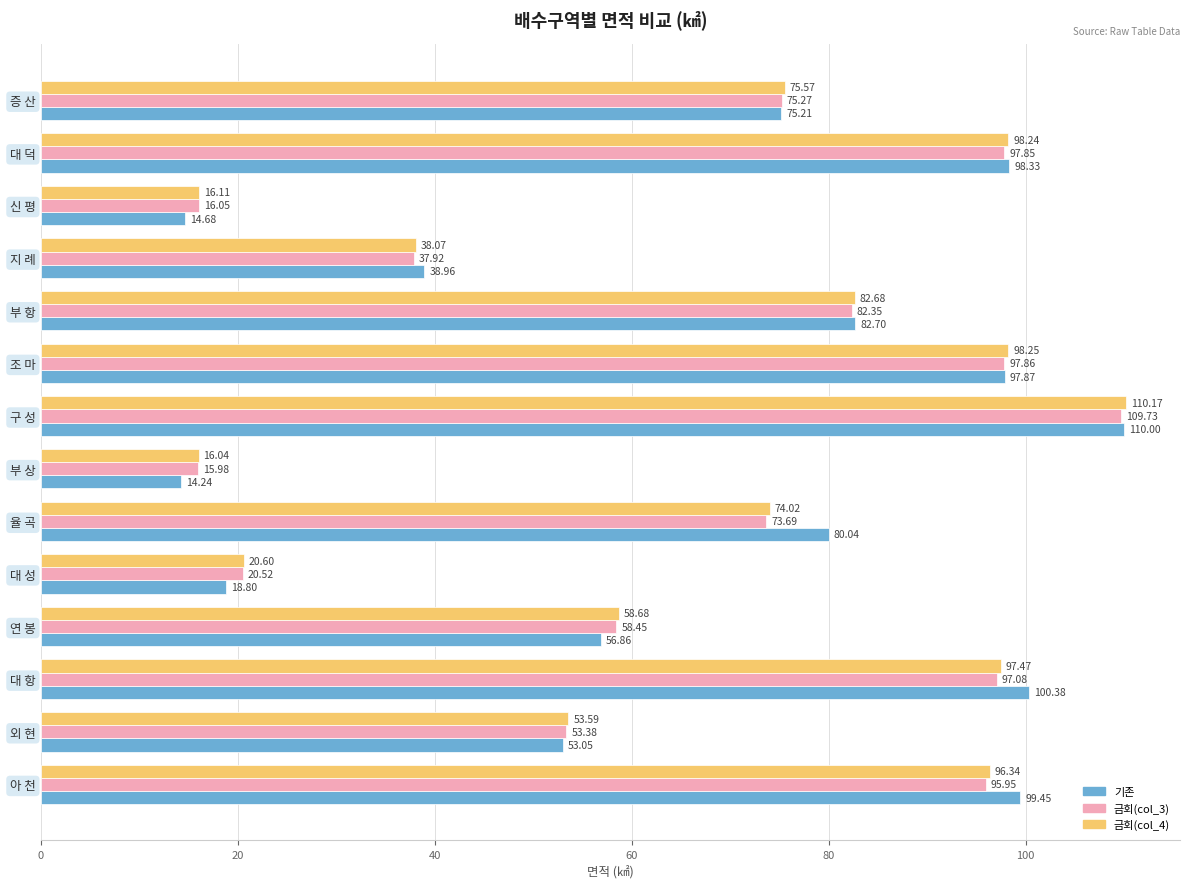

Which series has the widest spread of values?

기존